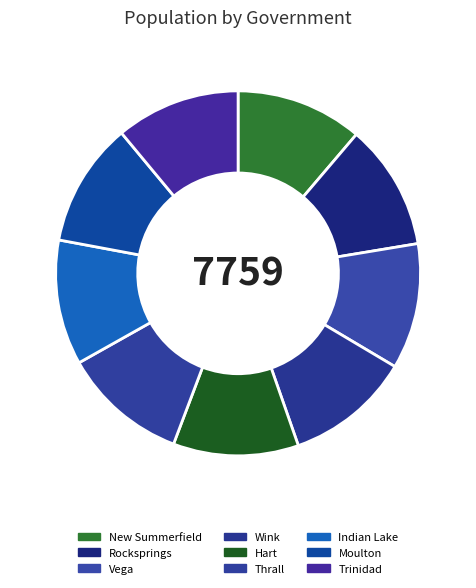

The Wink slice represents 20% of the pie. True or false?

False